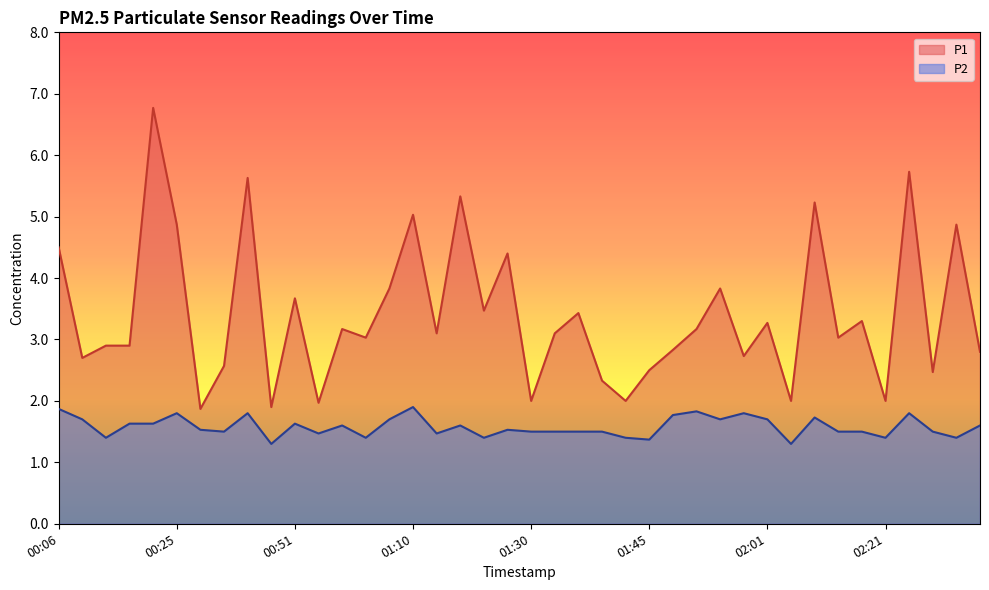

What is the sum of all P1 values?

136.2